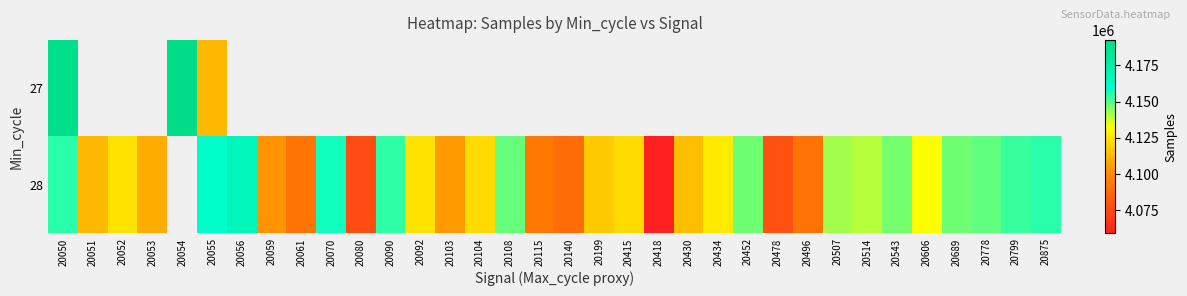

Where is 27 nearest to the value 4152698?

20050